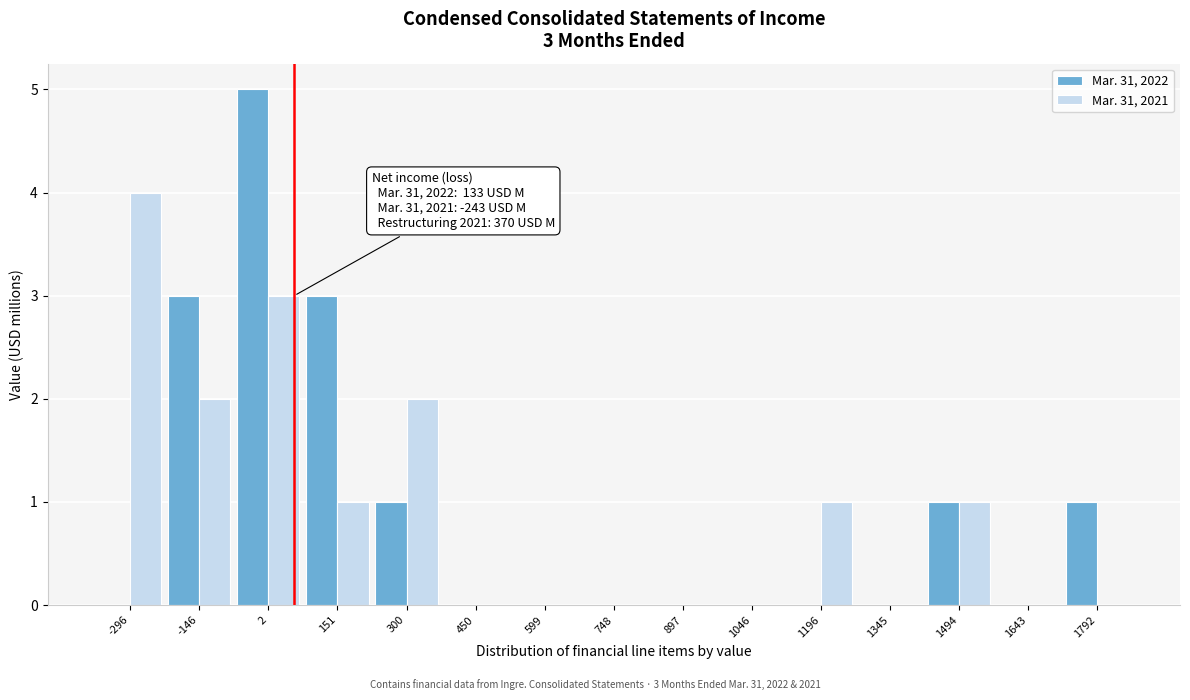

Reading left to right, extract all data points from this chart.

Mar. 31, 2022: -296=0	-146=3	2=5	151=3	300=1	450=0	599=0	748=0	897=0	1046=0	1196=0	1345=0	1494=1	1643=0	1792=1
Mar. 31, 2021: -296=4	-146=2	2=3	151=1	300=2	450=0	599=0	748=0	897=0	1046=0	1196=1	1345=0	1494=1	1643=0	1792=0